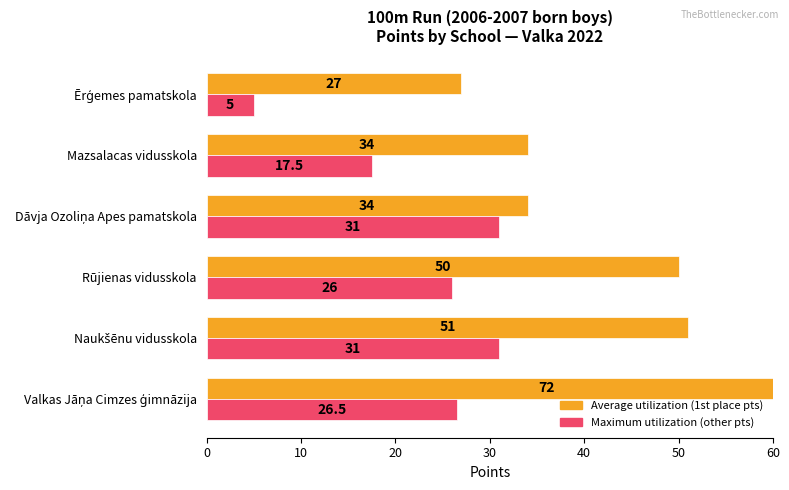

The Maximum utilization series shows 26.5 at Valkas Jāņa Cimzes ģimnāzija. True or false?

True